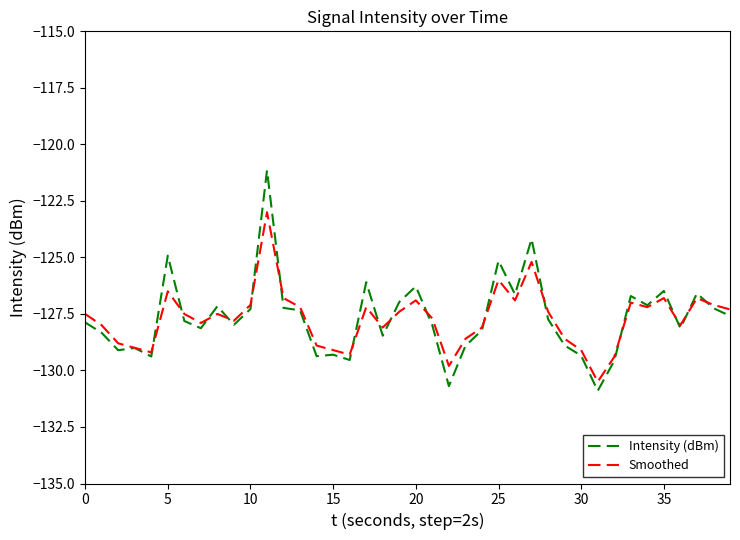

What is the maximum value for Smoothed?

-123.0